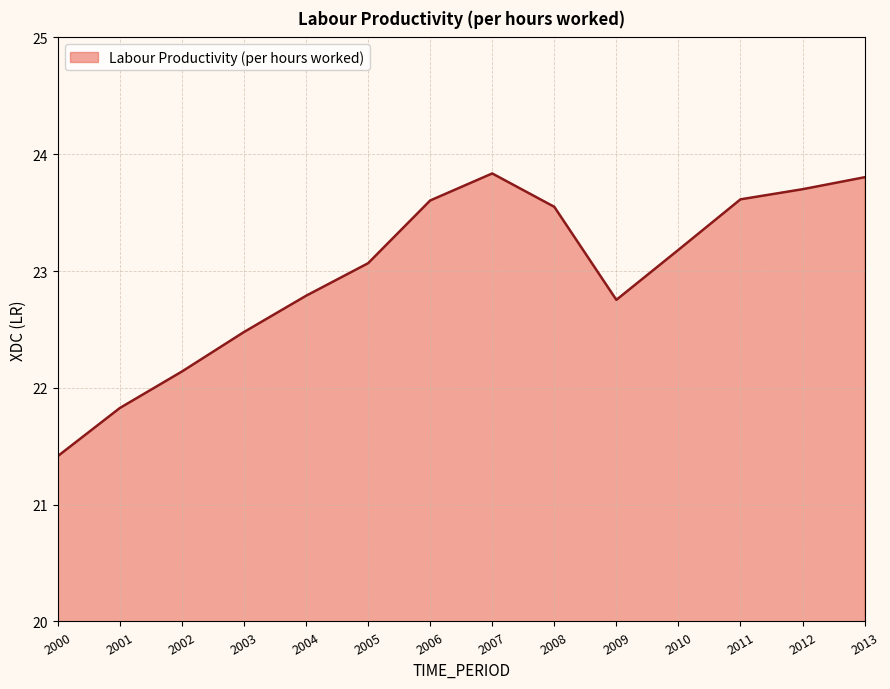

Reading left to right, list all the values displayed in this chart.

2000=21.4	2001=21.8	2002=22.1	2003=22.5	2004=22.8	2005=23.1	2006=23.6	2007=23.8	2008=23.5	2009=22.8	2010=23.2	2011=23.6	2012=23.7	2013=23.8